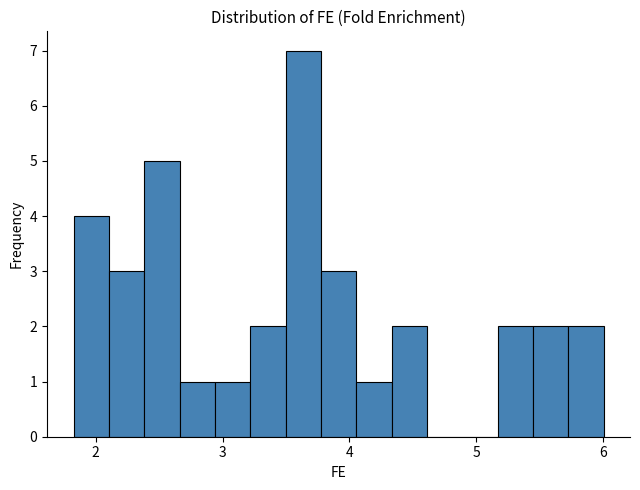

Around what value on the x-axis is the tallest bar? Give the approximate position of its centre, as read against the axis.

3.6